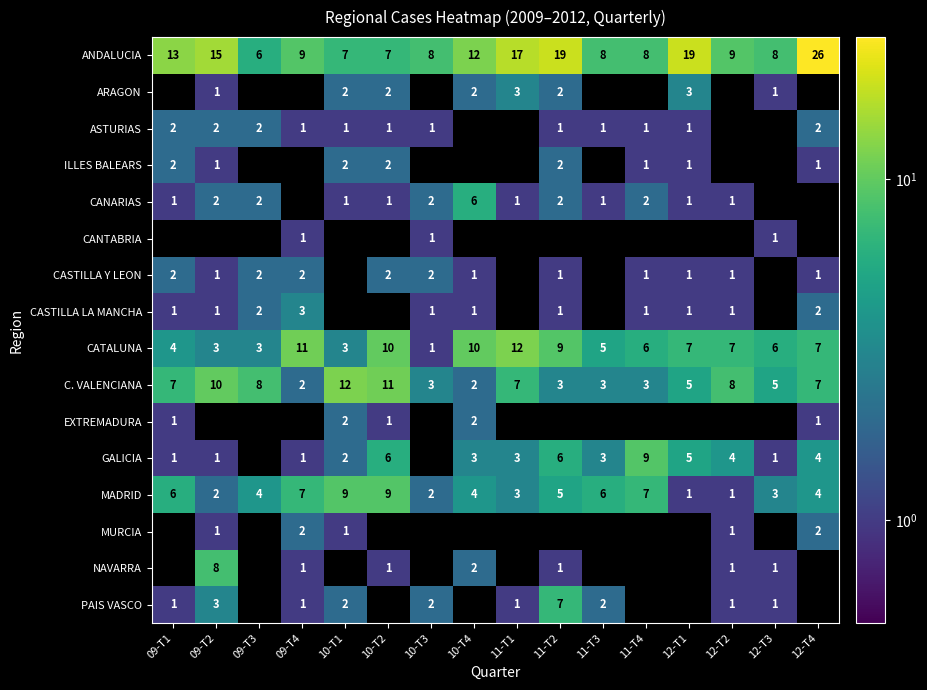

Which category has the lowest value in the CATALUNA series?

10-T3